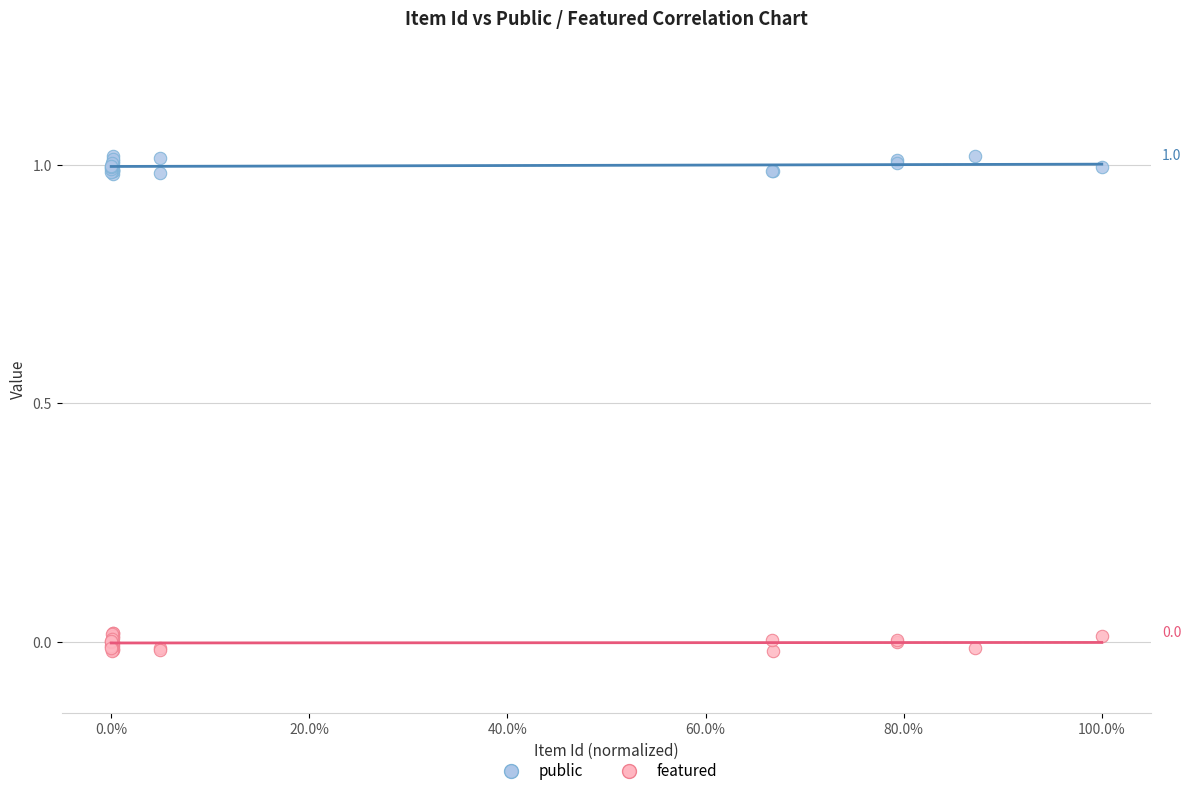

What are all the series names shown in the legend?

public, featured